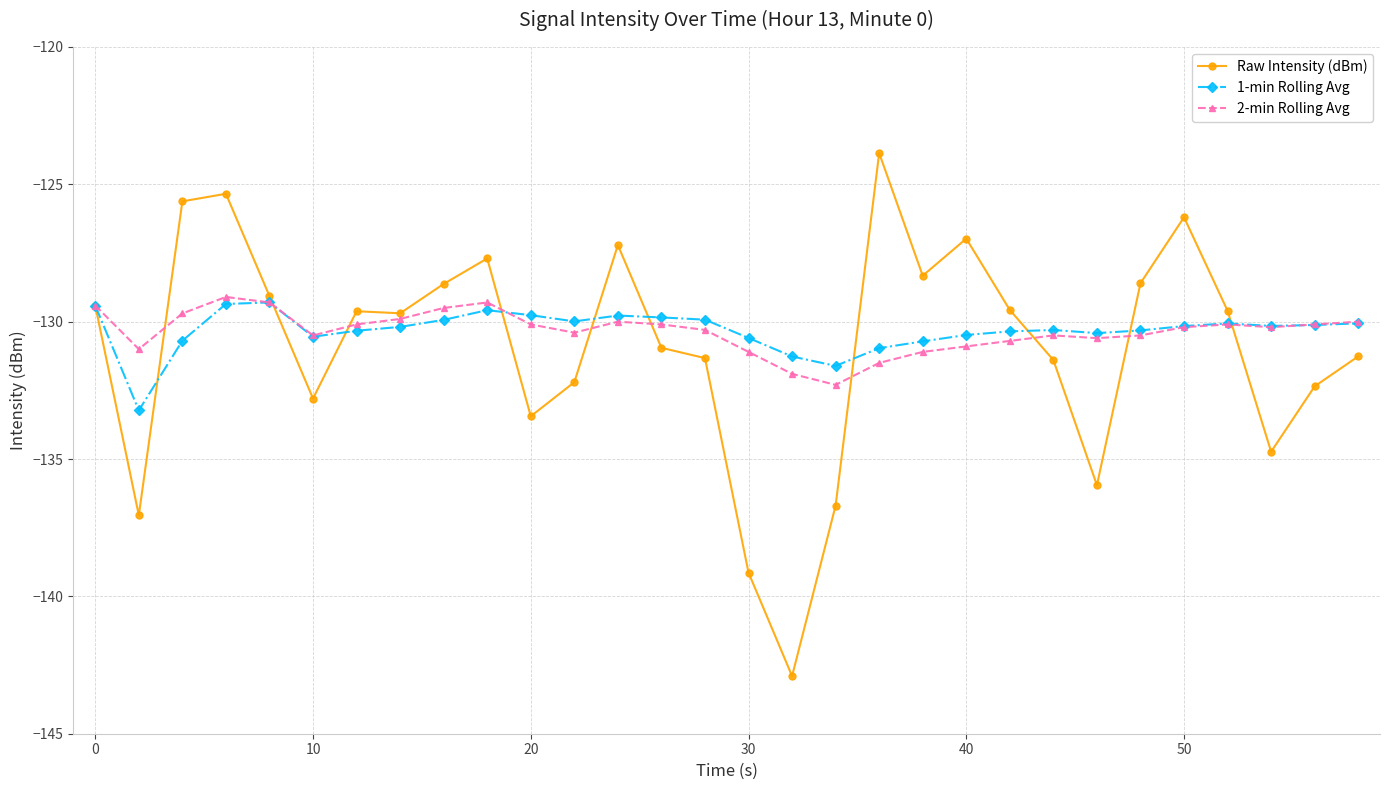

What is the value of the 2-min Rolling Avg point at the 24th from the left?

-130.6